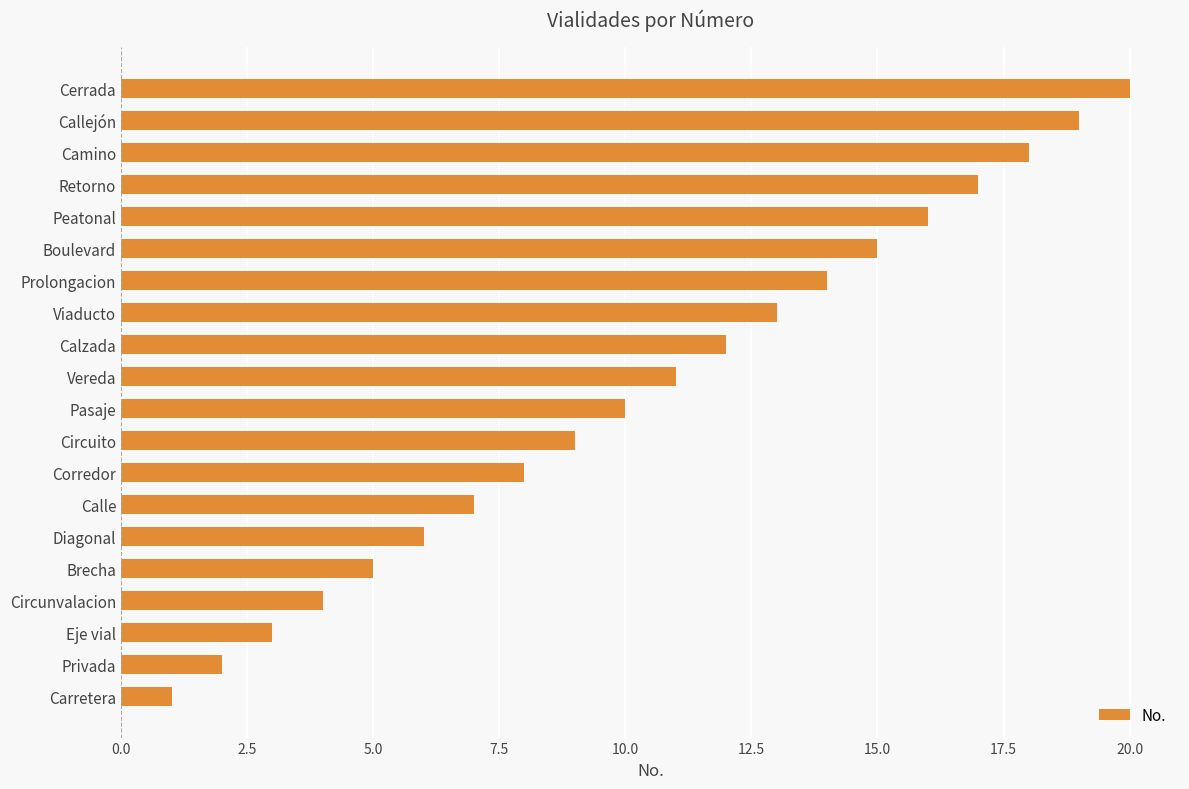

List the labels in order of value, smallest first.

Carretera, Privada, Eje vial, Circunvalacion, Brecha, Diagonal, Calle, Corredor, Circuito, Pasaje, Vereda, Calzada, Viaducto, Prolongacion, Boulevard, Peatonal, Retorno, Camino, Callejón, Cerrada